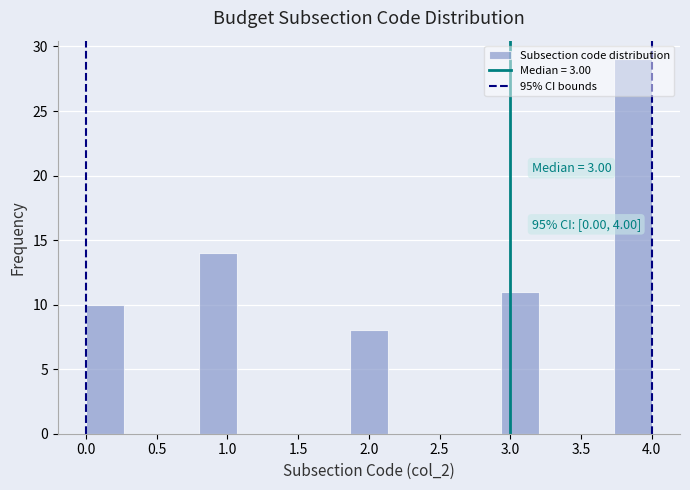

Over which range of the x-axis is the bar tallest?

3.75 to 4.00